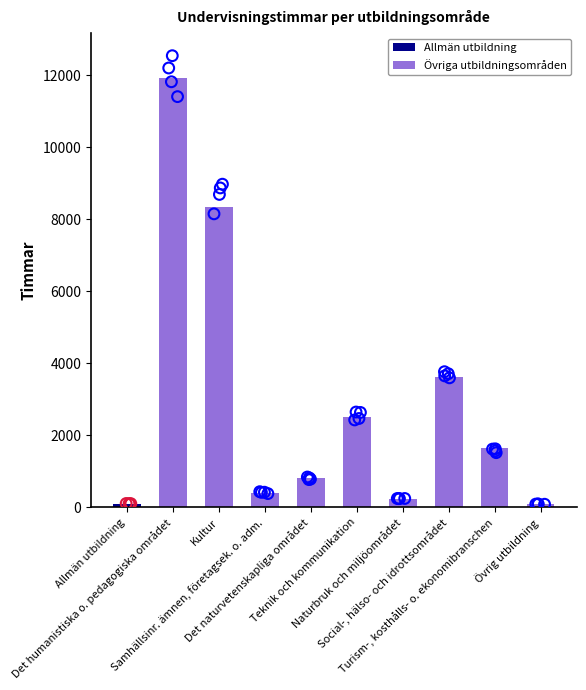

What is the change in value from Det naturvetenskapliga området to Naturbruk och miljöområdet?

-584